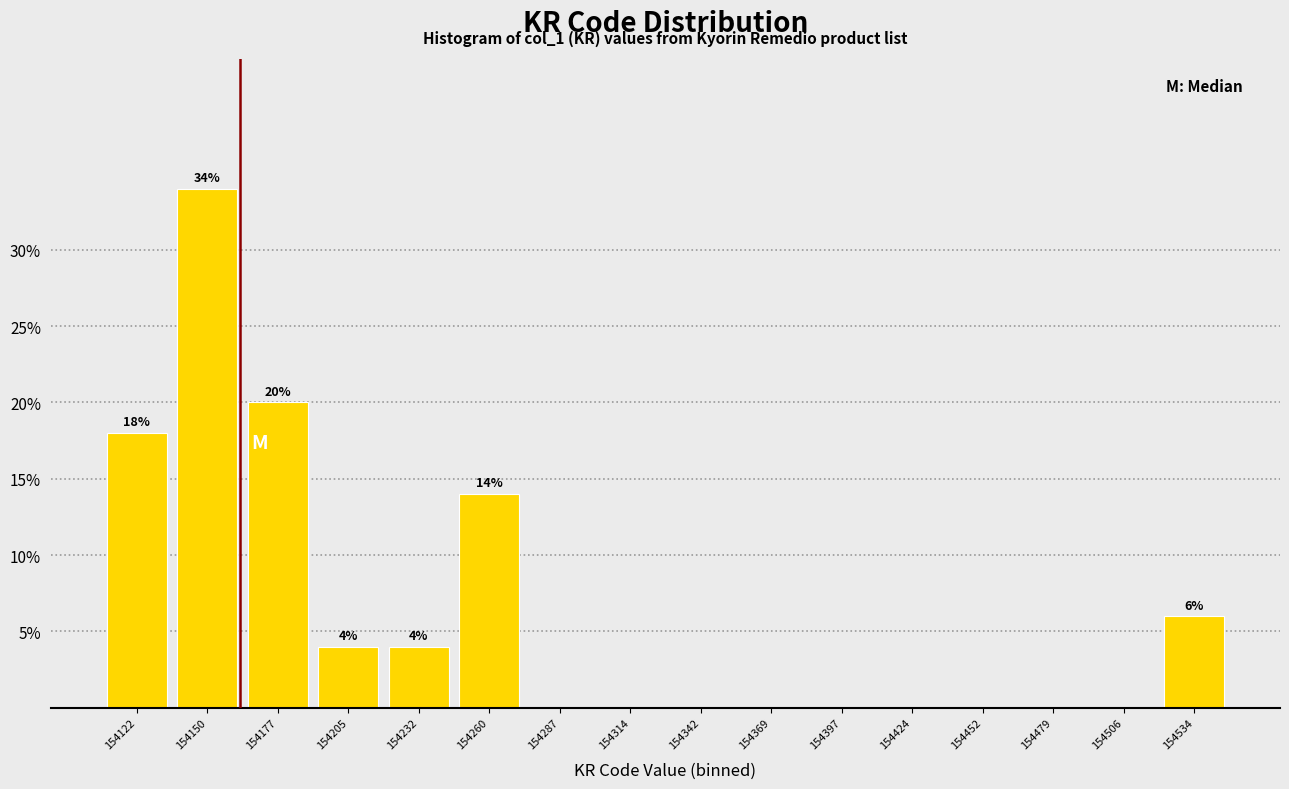

Reading right to left, extract all data points from this chart.

154534=6.0	154506=0.0	154479=0.0	154452=0.0	154424=0.0	154397=0.0	154369=0.0	154342=0.0	154314=0.0	154287=0.0	154260=14.0	154232=4.0	154205=4.0	154177=20.0	154150=34.0	154122=18.0